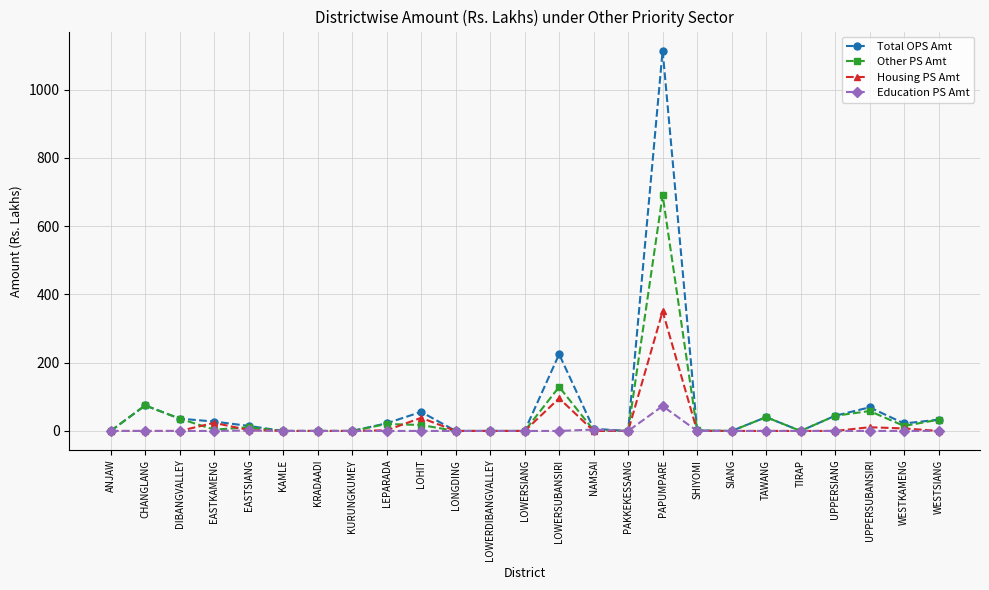

Where is the first local maximum for Other PS Amt?

CHANGLANG